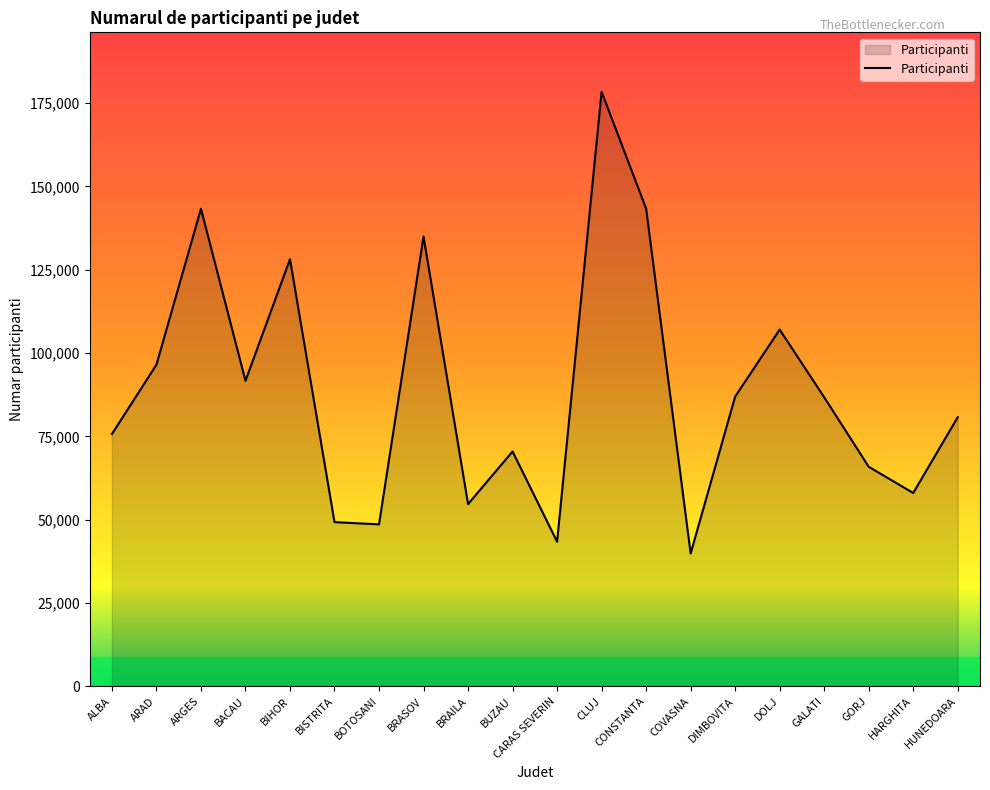

True or false: the data shows 54664 at BRAILA.

True